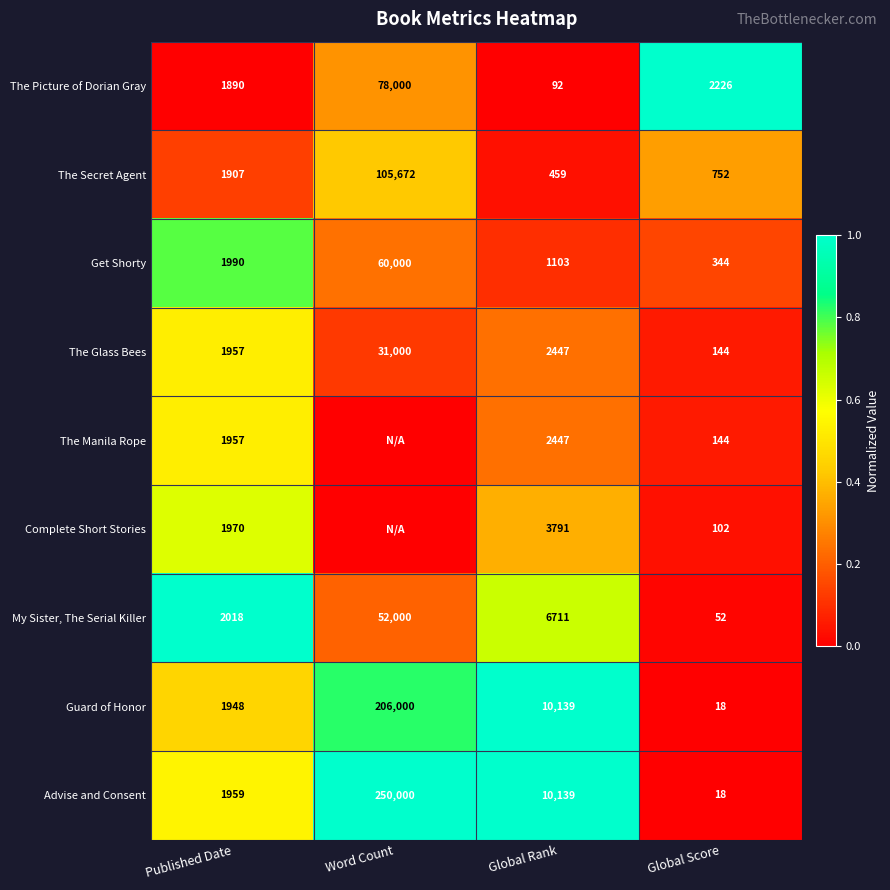

The value of Get Shorty at Published Date is 0.4. True or false?

False